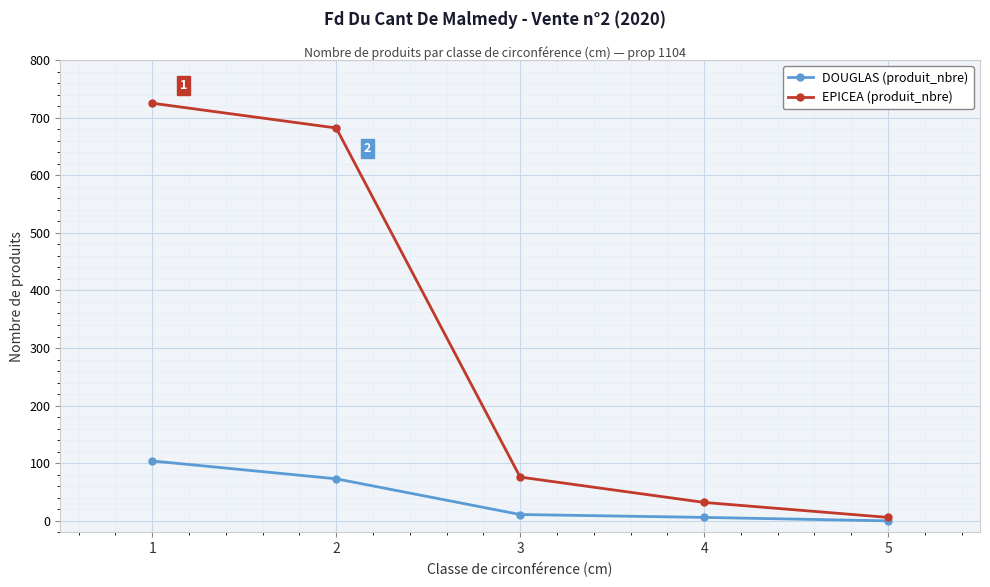

Does the chart display data point markers on the line(s)?

Yes